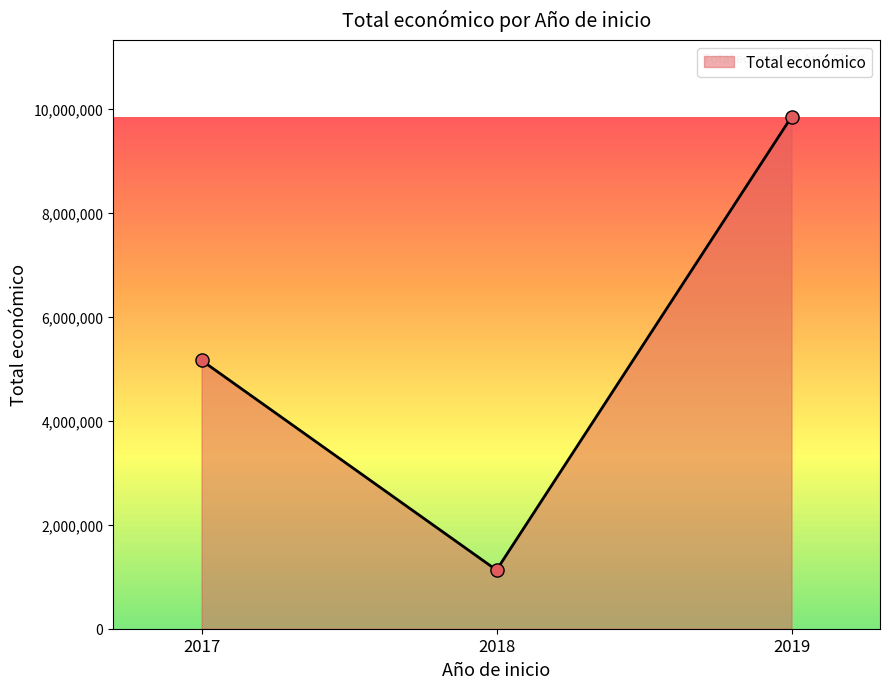

What is the change in value from 2017 to 2018?

-4035032